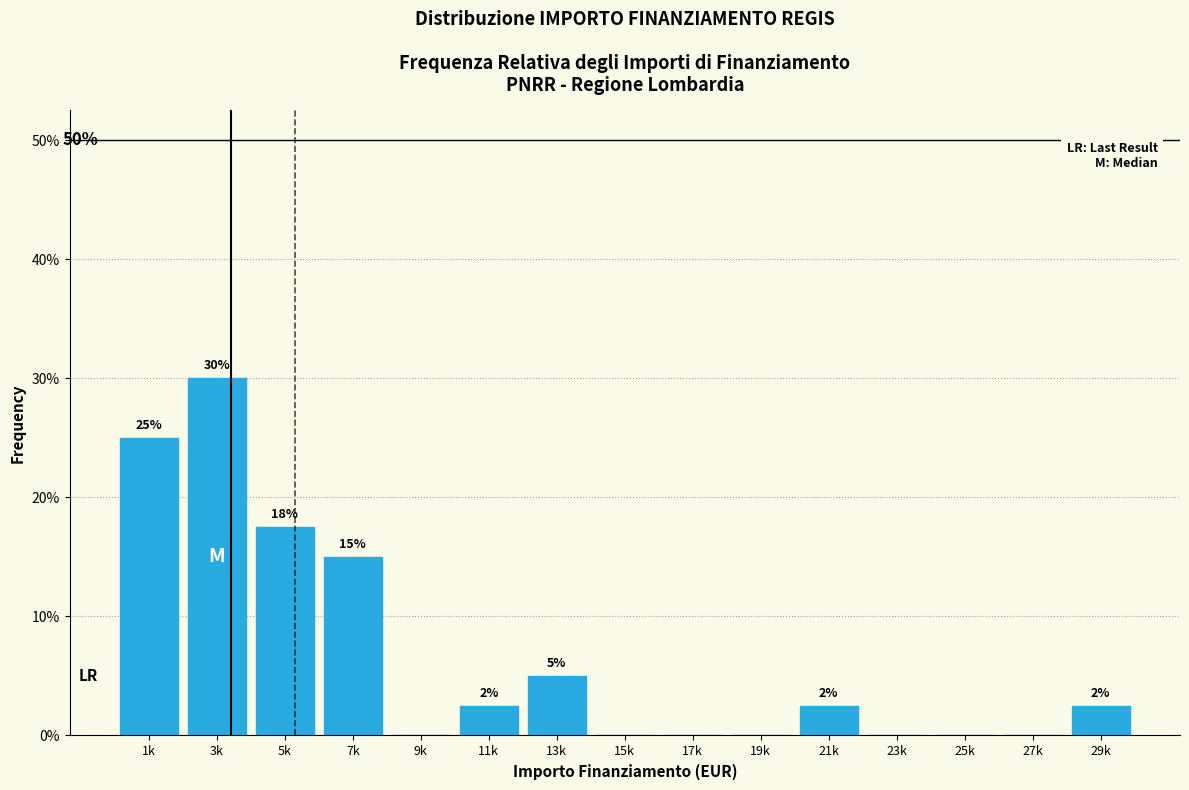

Are the bars horizontal?

No